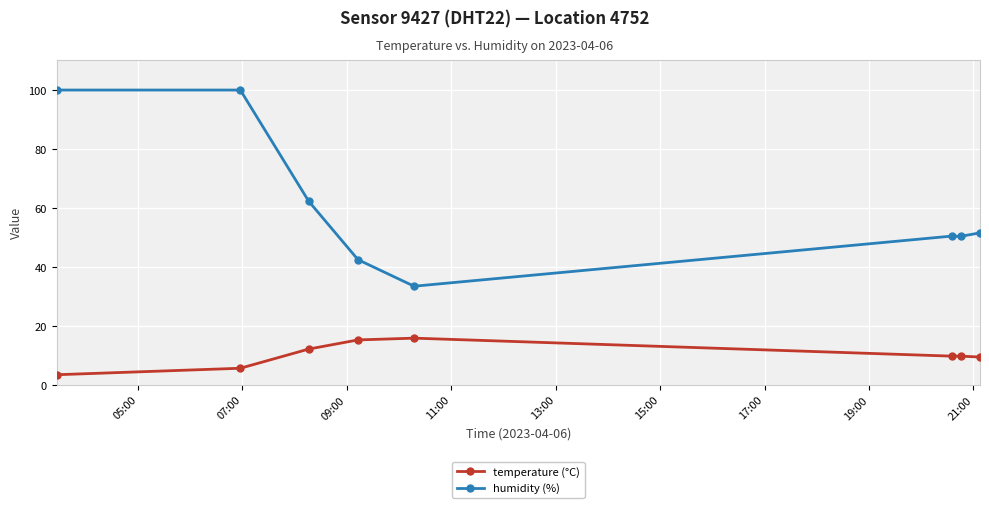

True or false: humidity (%) and temperature (°C) cross at least once.

False